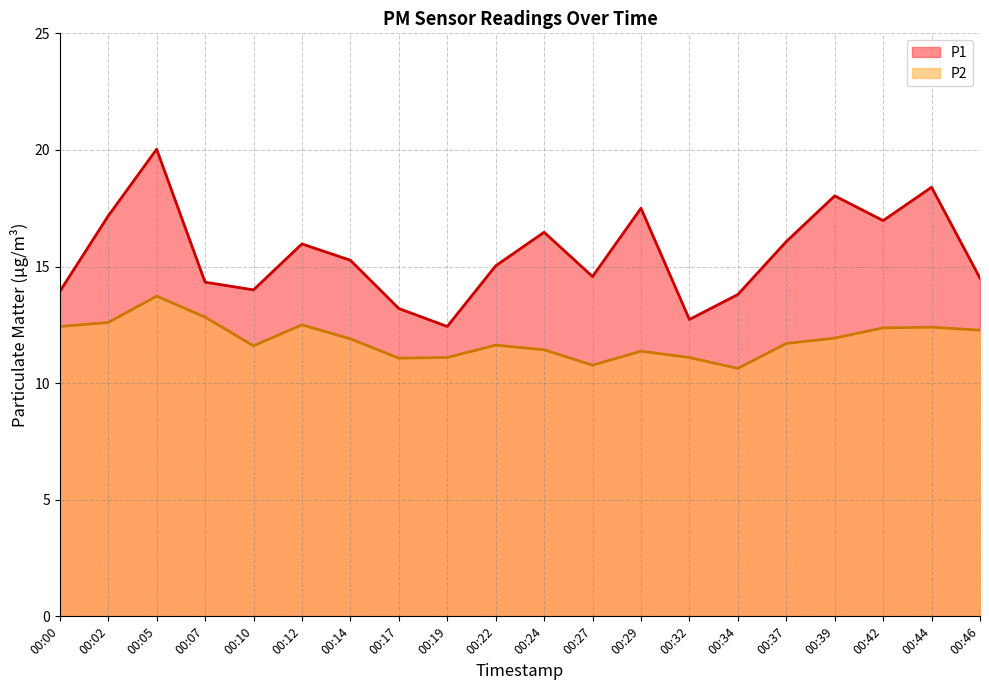

Where is P1 nearest to the value 16?

00:12